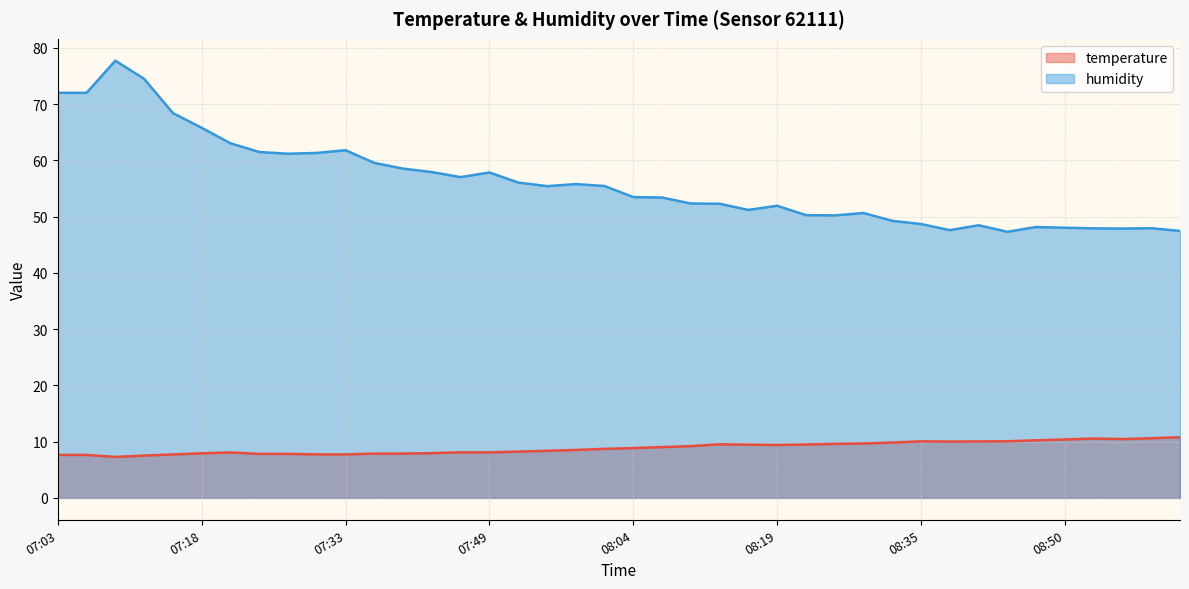

Reading left to right, transcribe all the data shown in this chart.

temperature: 07:03=7.7	07:06=7.7	07:09=7.3	07:12=7.5	07:15=7.7	07:18=7.9	07:21=8.1	07:24=7.8	07:27=7.8	07:30=7.7	07:33=7.7	07:36=7.9	07:40=7.9	07:43=8.0	07:46=8.1	07:49=8.1	07:52=8.2	07:55=8.4	07:58=8.5	08:01=8.7	08:04=8.9	08:07=9.0	08:10=9.2	08:13=9.5	08:16=9.5	08:19=9.4	08:22=9.5	08:25=9.6	08:28=9.7	08:32=9.8	08:35=10.1	08:38=10.0	08:41=10.0	08:44=10.1	08:47=10.2	08:50=10.4	08:53=10.6	08:56=10.5	08:59=10.6	09:02=10.8
humidity: 07:03=72.0	07:06=72.0	07:09=77.7	07:12=74.5	07:15=68.4	07:18=65.8	07:21=63.1	07:24=61.5	07:27=61.2	07:30=61.3	07:33=61.8	07:36=59.6	07:40=58.5	07:43=57.9	07:46=57.0	07:49=57.9	07:52=56.1	07:55=55.4	07:58=55.8	08:01=55.5	08:04=53.5	08:07=53.4	08:10=52.4	08:13=52.3	08:16=51.2	08:19=52.0	08:22=50.3	08:25=50.2	08:28=50.7	08:32=49.3	08:35=48.7	08:38=47.6	08:41=48.5	08:44=47.3	08:47=48.2	08:50=48.0	08:53=47.9	08:56=47.9	08:59=48.0	09:02=47.5